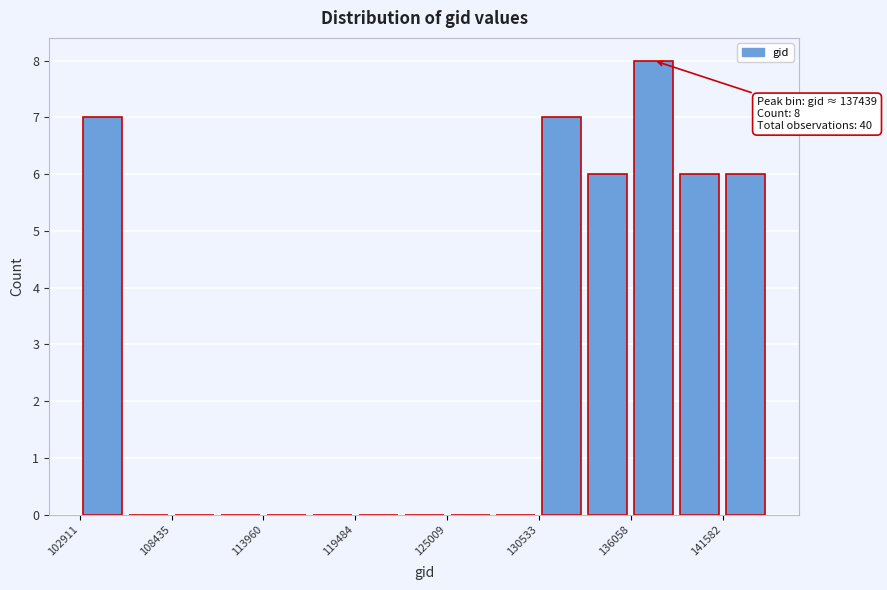

Read against the x-axis, roughly where is the centre of the tallest bar?

137000